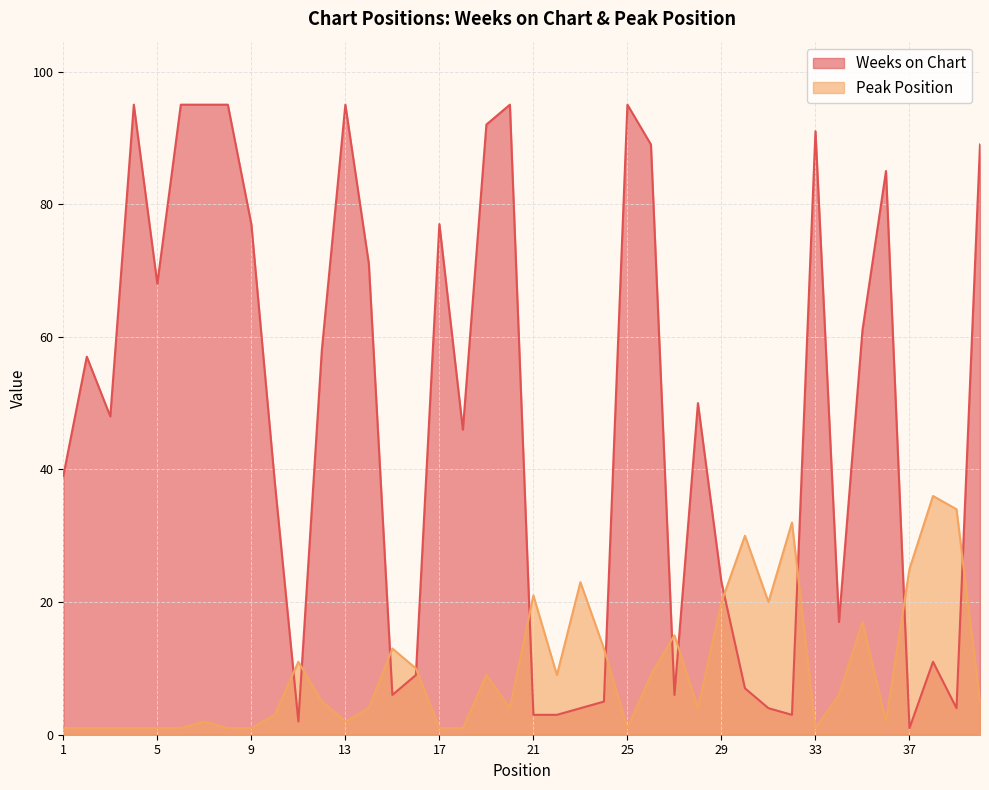

Reading right to left, extract all data points from this chart.

Weeks on Chart: 40=89	39=4	38=11	37=1	36=85	35=61	34=17	33=91	32=3	31=4	30=7	29=23	28=50	27=6	26=89	25=95	24=5	23=4	22=3	21=3	20=95	19=92	18=46	17=77	16=9	15=6	14=71	13=95	12=58	11=2	10=38	9=77	8=95	7=95	6=95	5=68	4=95	3=48	2=57	1=39
Peak Position: 40=5	39=34	38=36	37=25	36=2	35=17	34=6	33=1	32=32	31=20	30=30	29=20	28=4	27=15	26=9	25=1	24=13	23=23	22=9	21=21	20=4	19=9	18=1	17=1	16=10	15=13	14=4	13=2	12=5	11=11	10=3	9=1	8=1	7=2	6=1	5=1	4=1	3=1	2=1	1=1